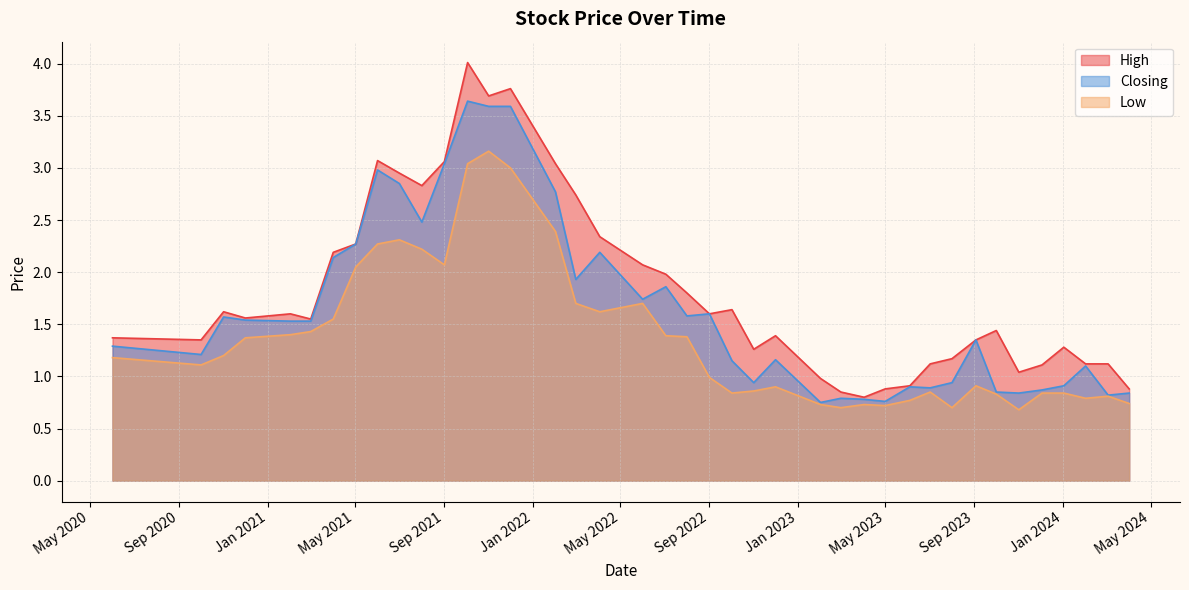

What is the difference between the maximum and minimum values in the Closing series?

2.9